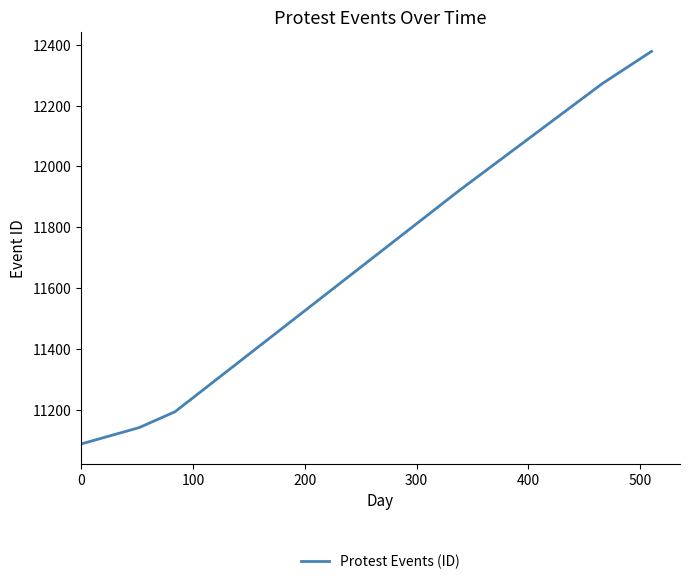

What is the difference between the second highest and minimum values?

1185